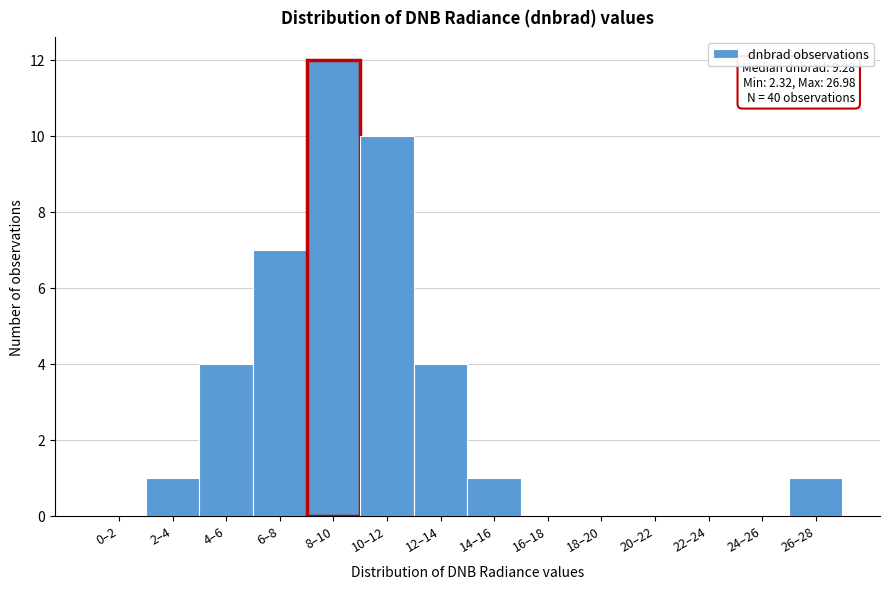

Reading left to right, extract all data points from this chart.

0–2=0	2–4=1	4–6=4	6–8=7	8–10=12	10–12=10	12–14=4	14–16=1	16–18=0	18–20=0	20–22=0	22–24=0	24–26=0	26–28=1